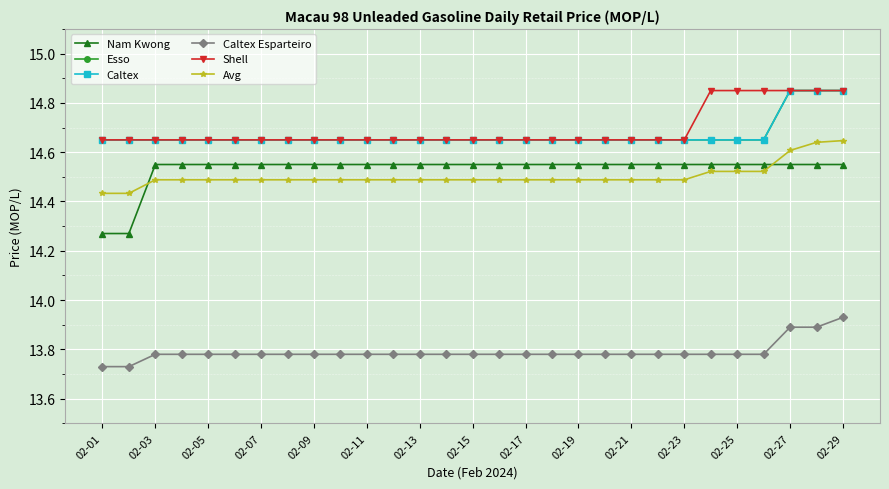

Does the chart have visible grid lines?

Yes